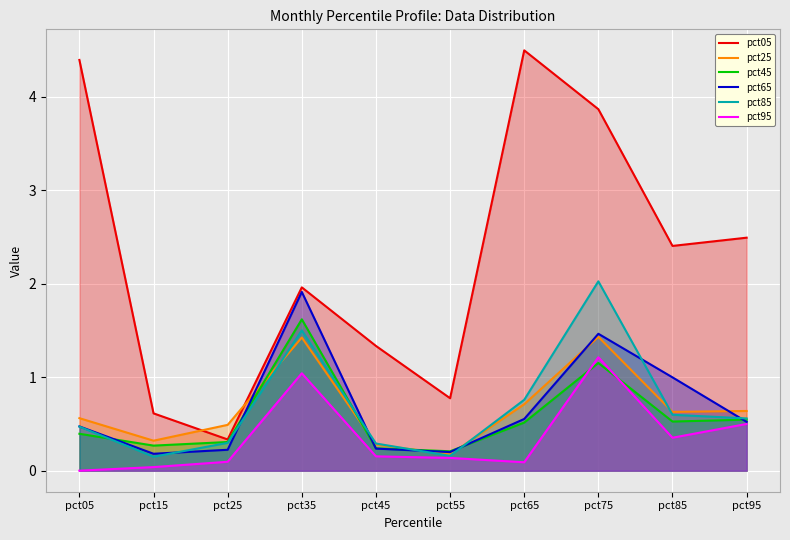

What is the value of the pct85 point at the 8th from the left?

2.0